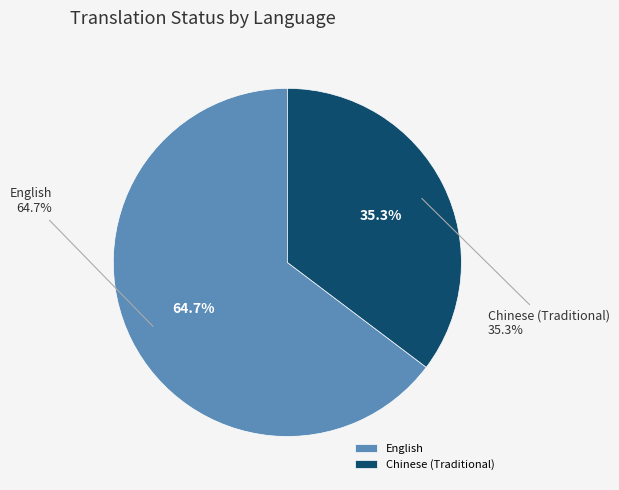

Does English represent more than half of the total?

Yes